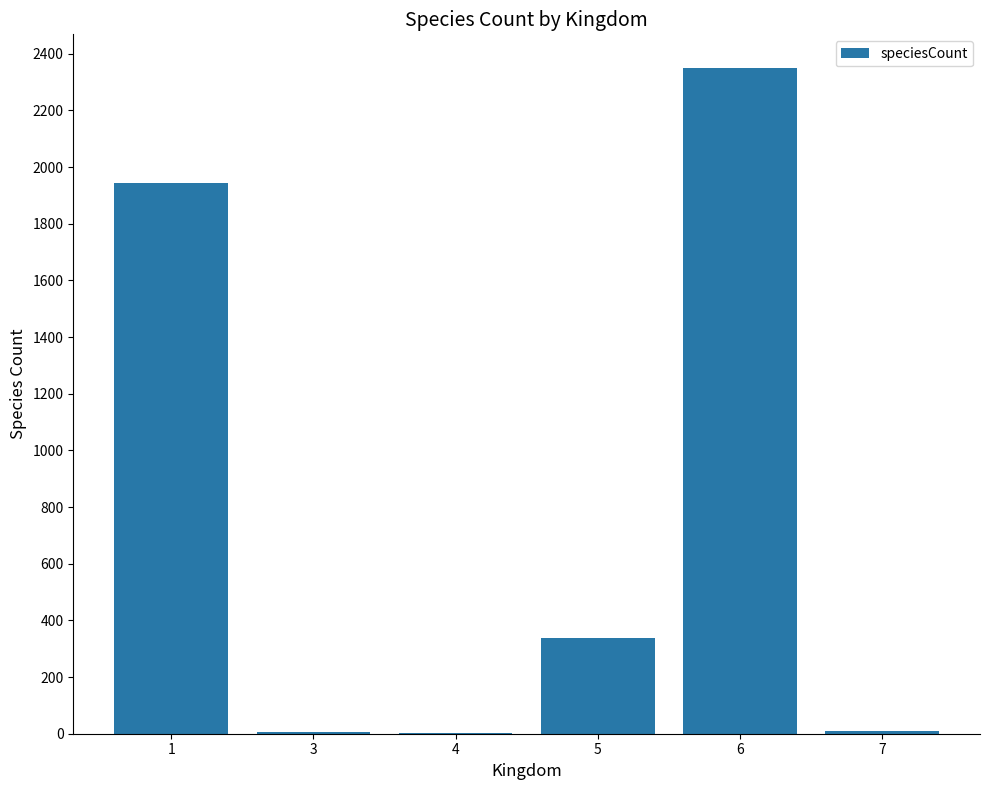

What is the greatest value displayed?

2351